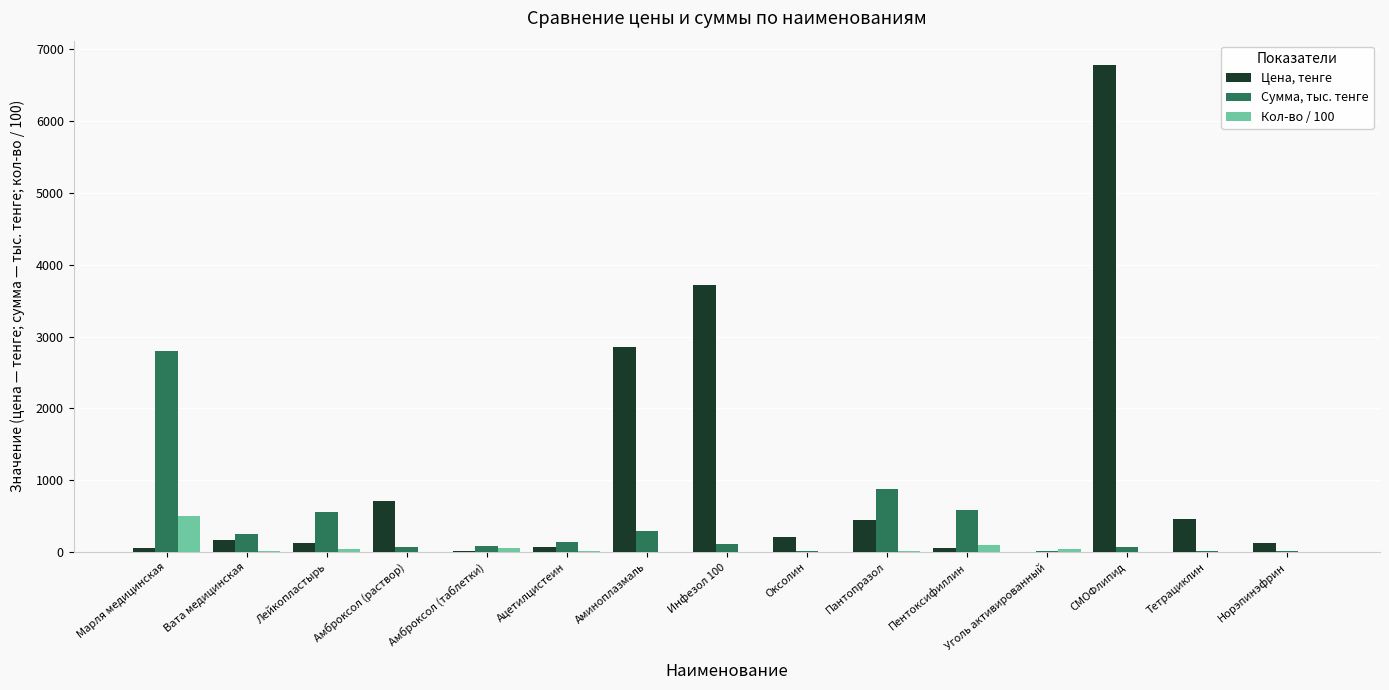

What is the total value across all series at Уголь активированный?

55.0